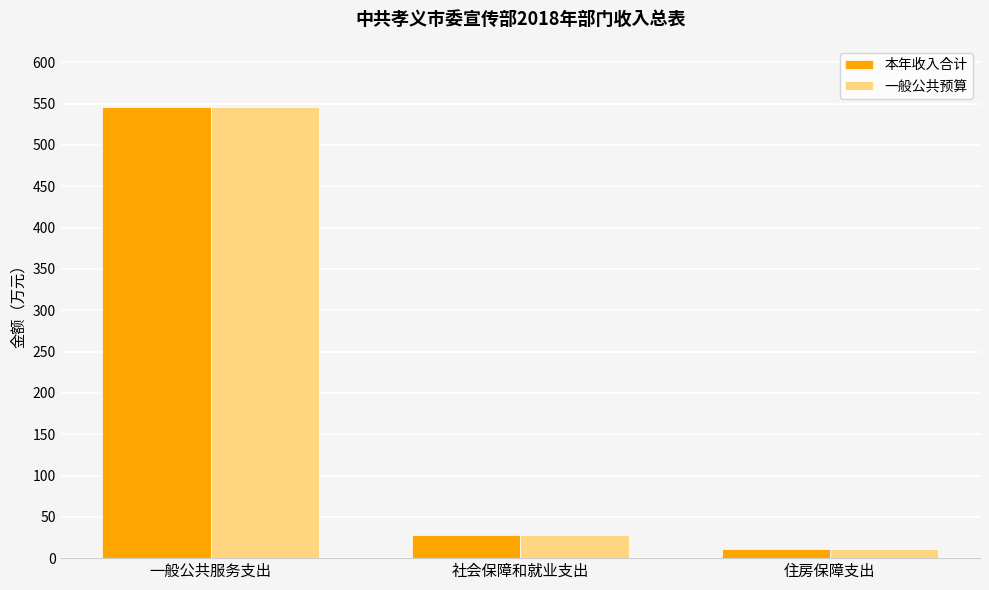

What is the total value across all series at 社会保障和就业支出?

55.7